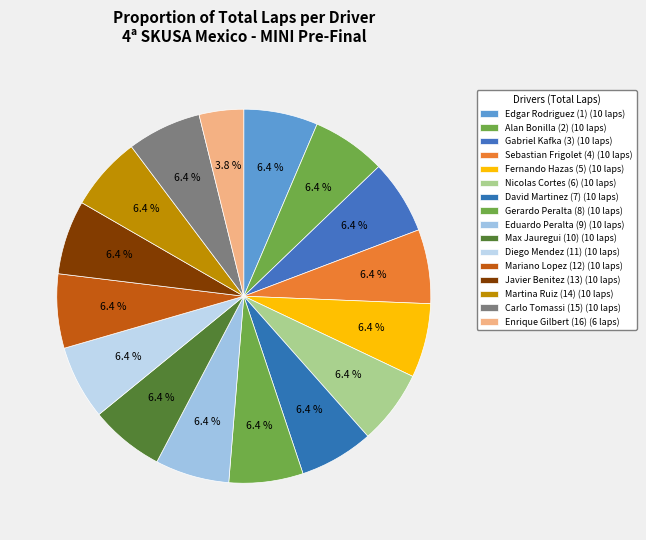

Is it true that Javier Benitez (13) is 6% of the pie?

True